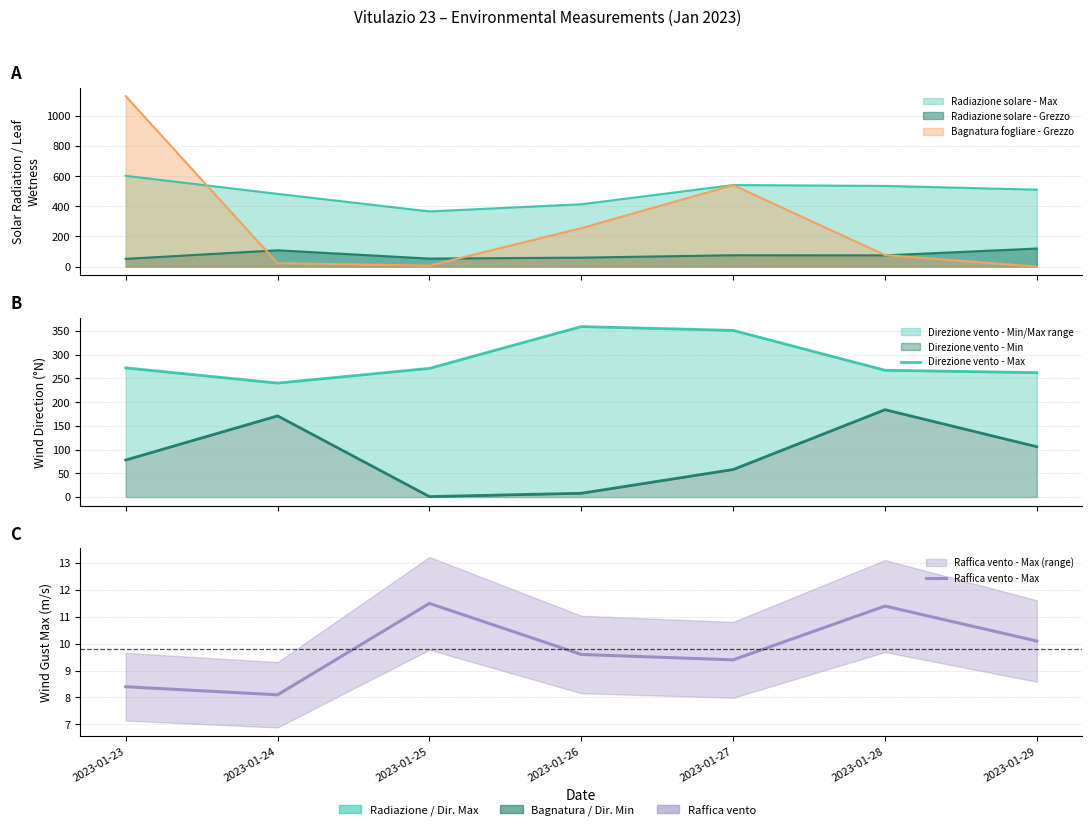

True or false: Direzione vento - Max and Raffica vento - Max cross at least once.

False